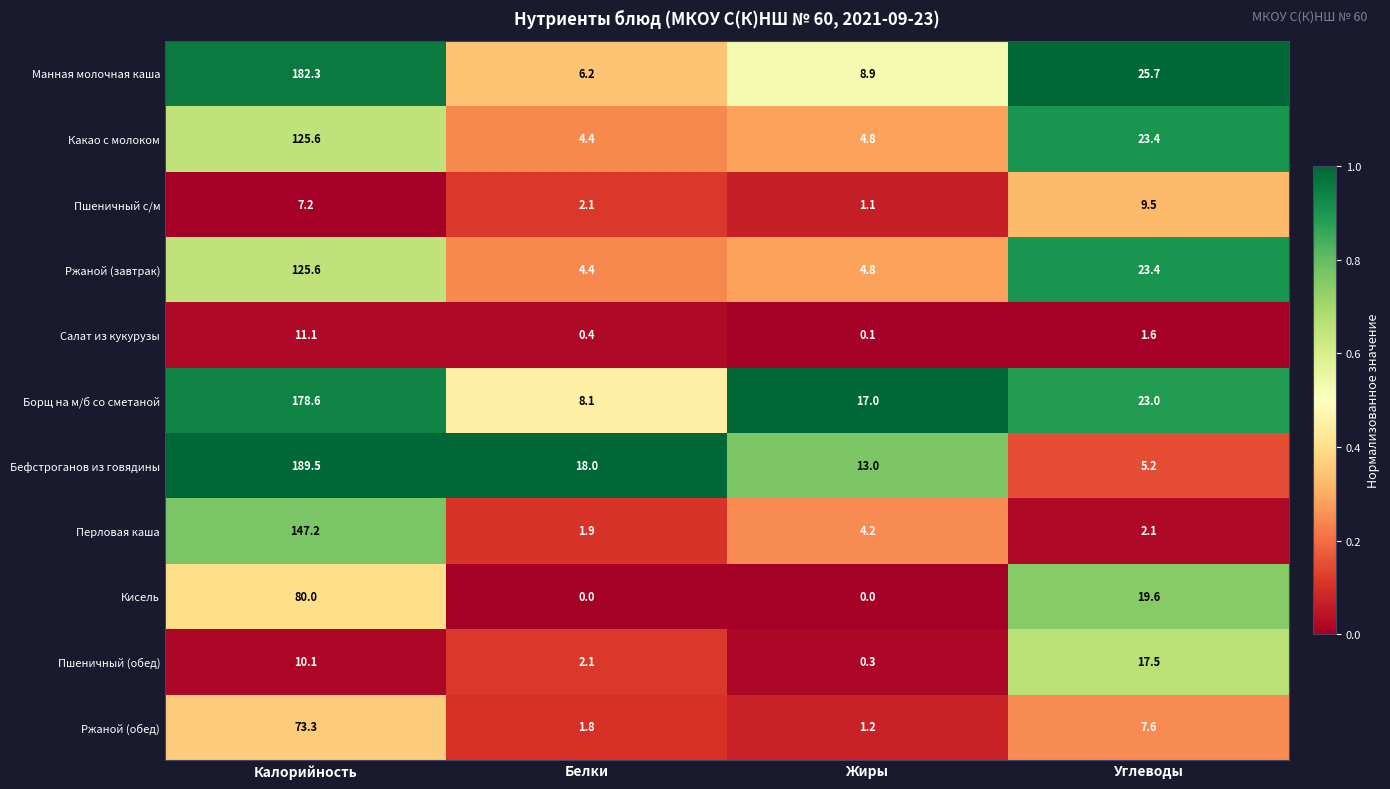

True or false: Какао с молоком has a value of 4.8 at Жиры.

True